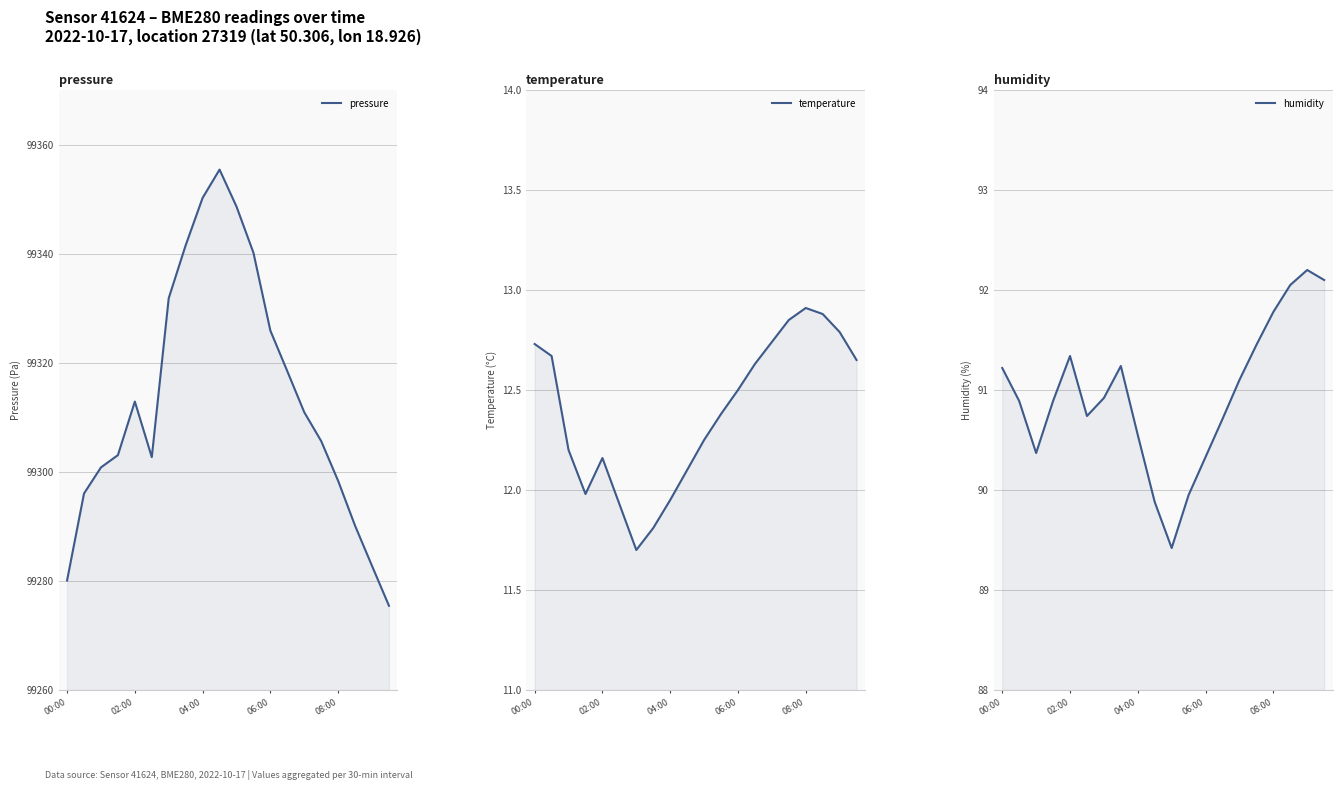

What is the difference between the second highest and minimum values in the temperature series?

1.2